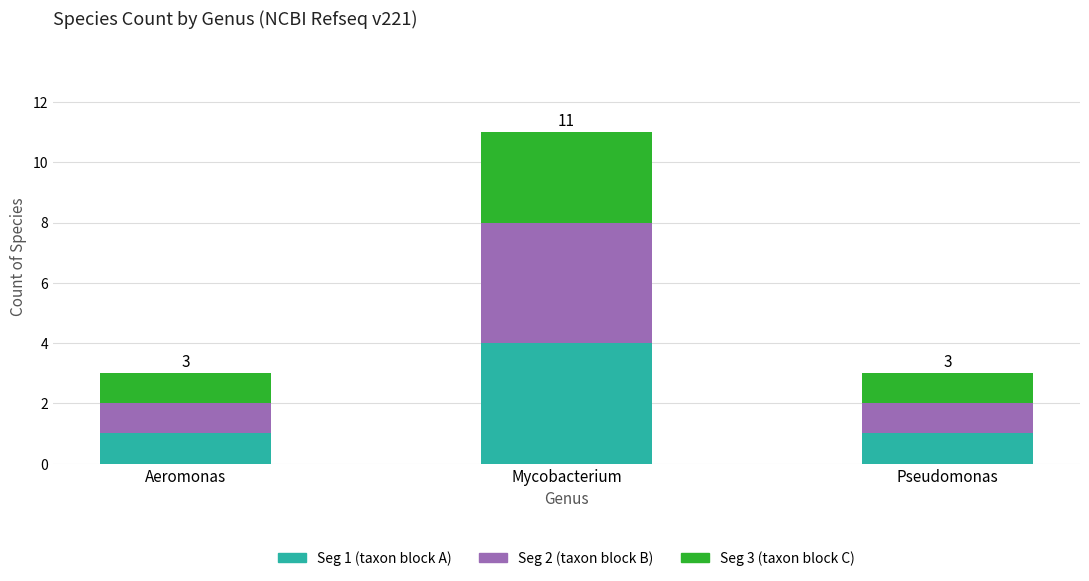

At which category is the sum across all series the highest?

Mycobacterium